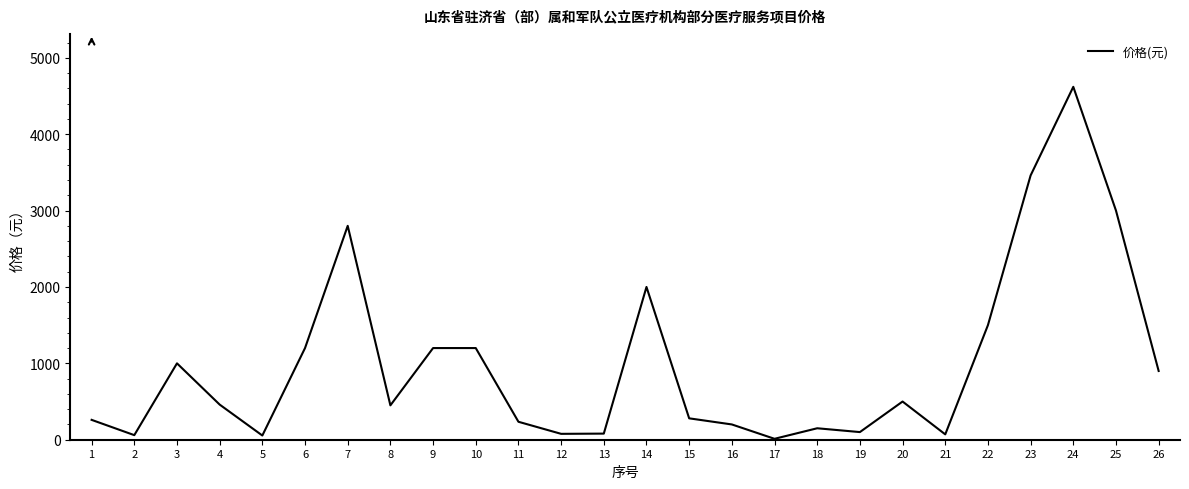

What is the sum of all values?

25869